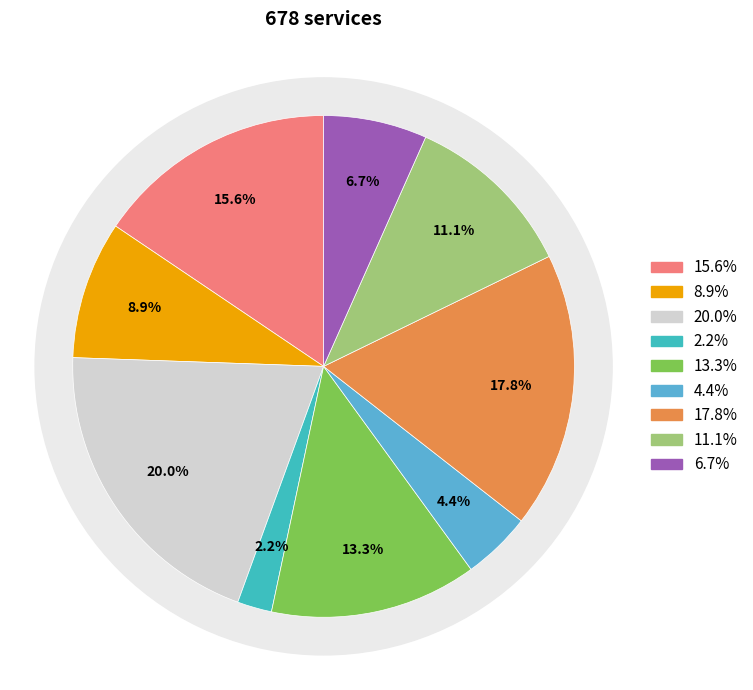

Rank the categories by value from highest to lowest.

3, 7, 1, 5, 8, 2, 9, 6, 4